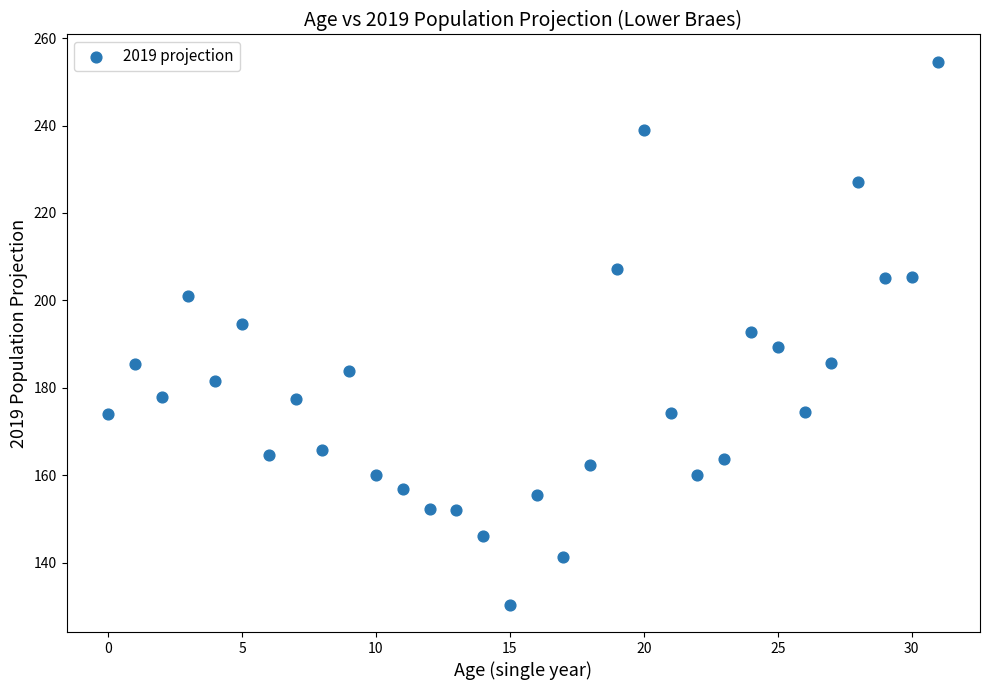

What is the range of Y values (max minus min)?

124.3